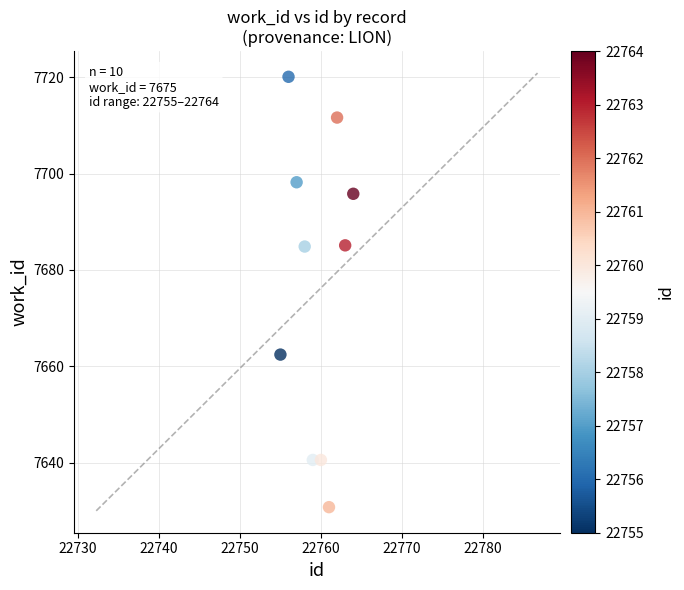

What is the average X value?

22759.5